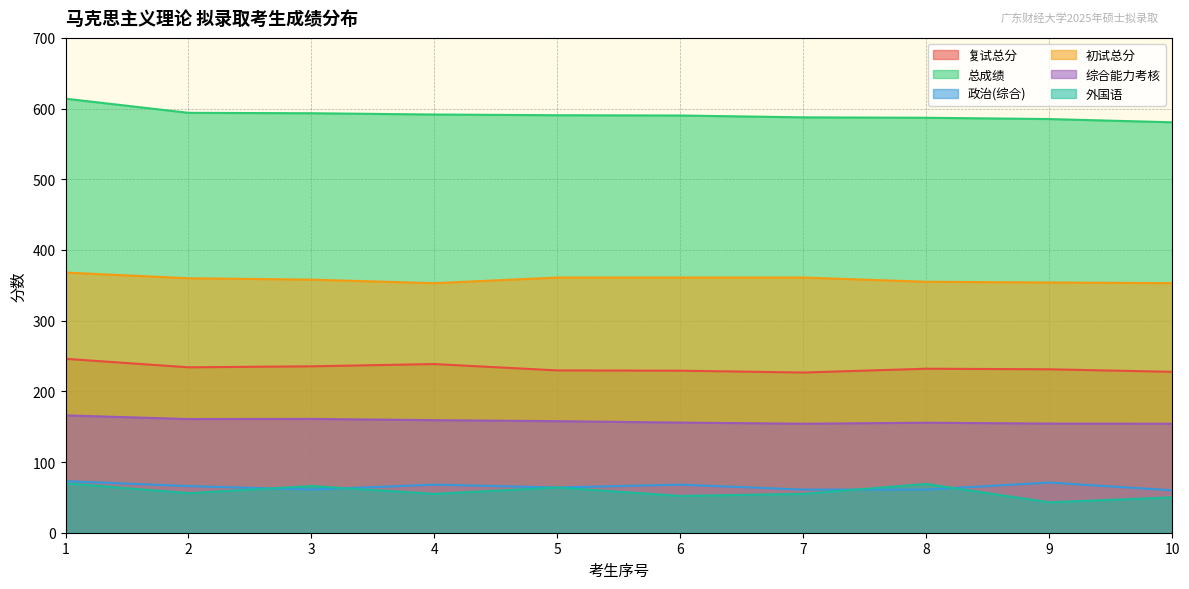

How many values in the 政治(综合) series exceed 66?

4